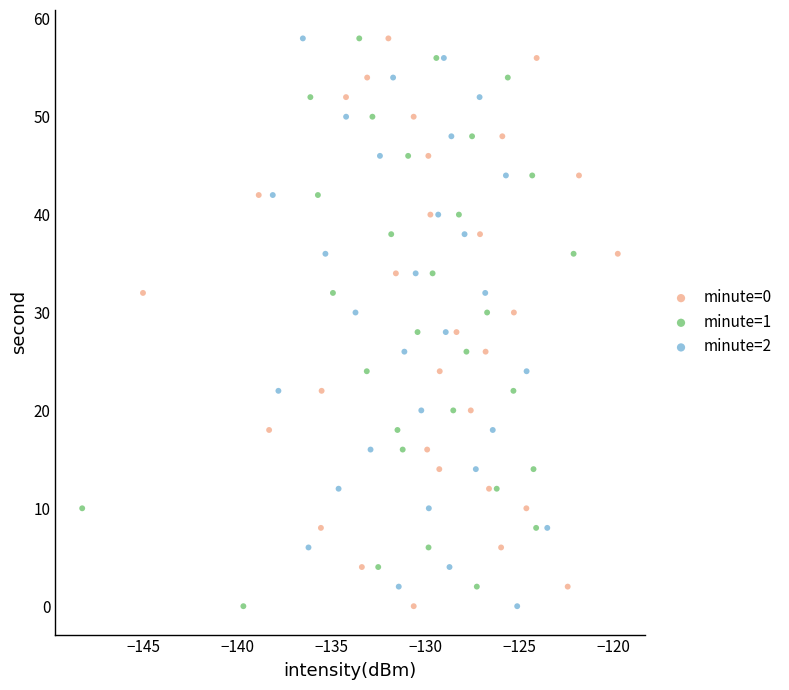

What are all the series names shown in the legend?

minute=0, minute=1, minute=2